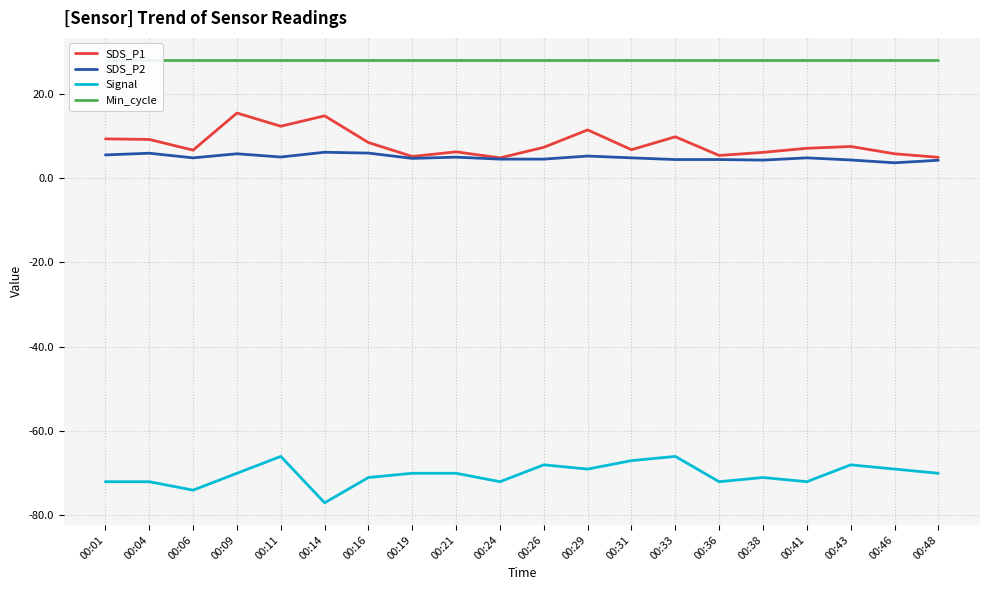

Is the value of SDS_P2 at 00:36 greater than the value of Signal at 00:01?

Yes